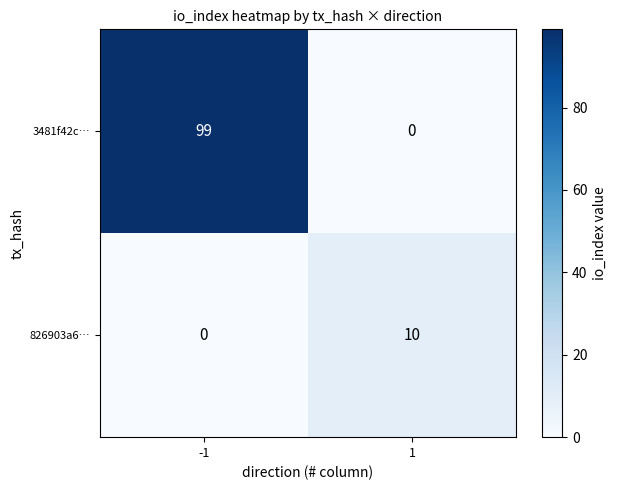

What is the average value of the 3481f42c… series?

50